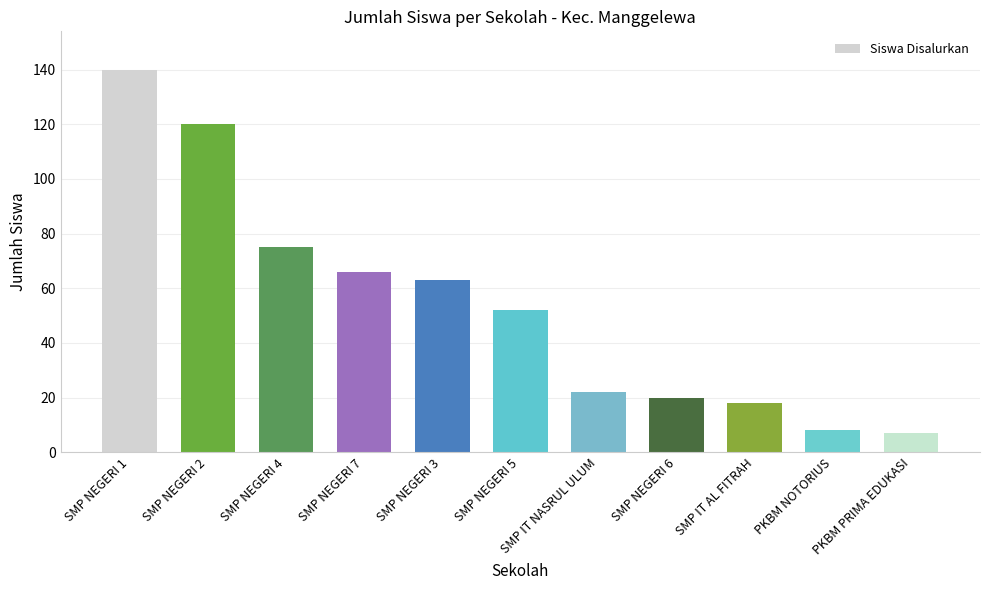

What is the ratio of the value at SMP IT NASRUL ULUM to the value at SMP NEGERI 7?

0.3